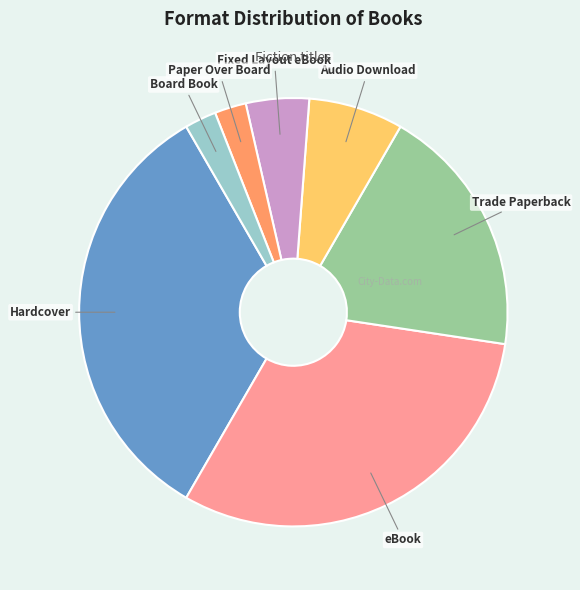

Is it true that Trade Paperback is 5% of the pie?

False